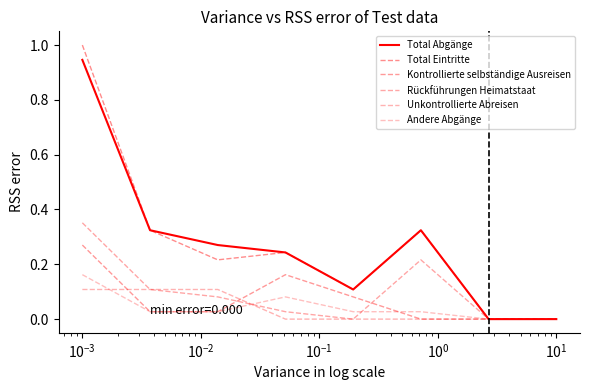

How many lines are shown in the chart?

6